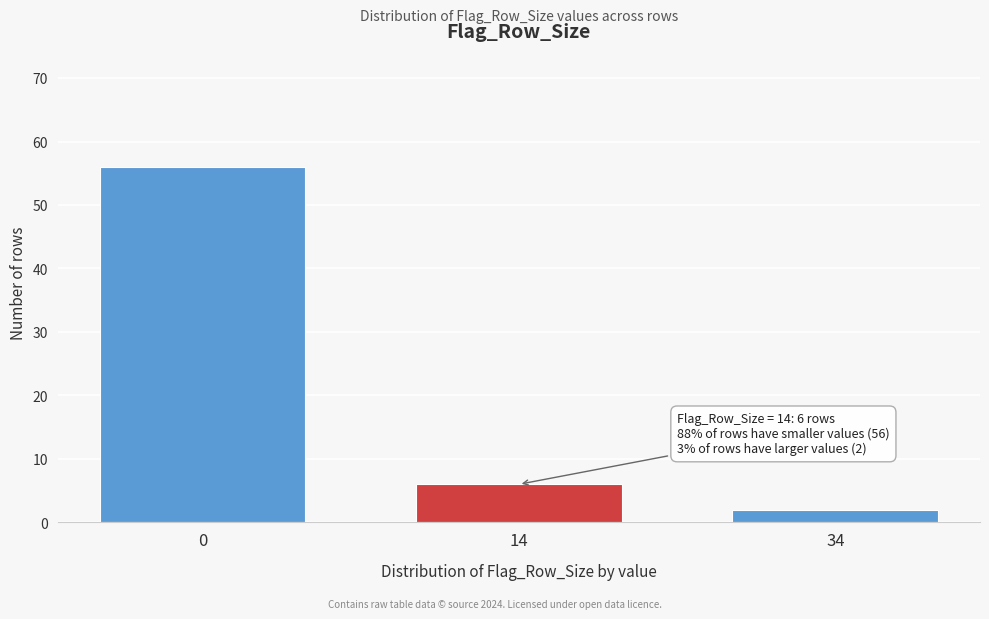

Reading left to right, extract all data points from this chart.

56	6	2